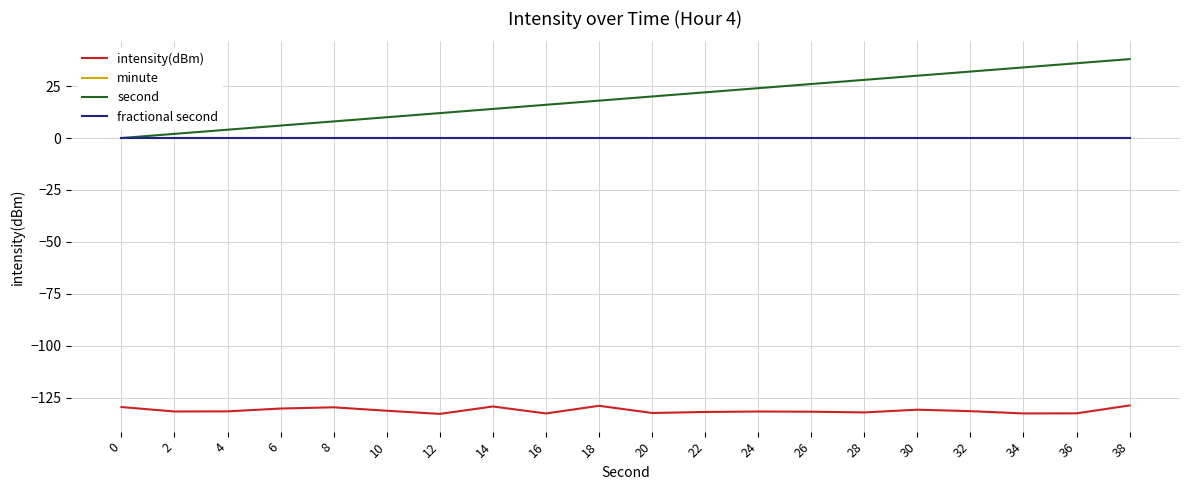

True or false: intensity(dBm) and minute intersect in this chart.

False